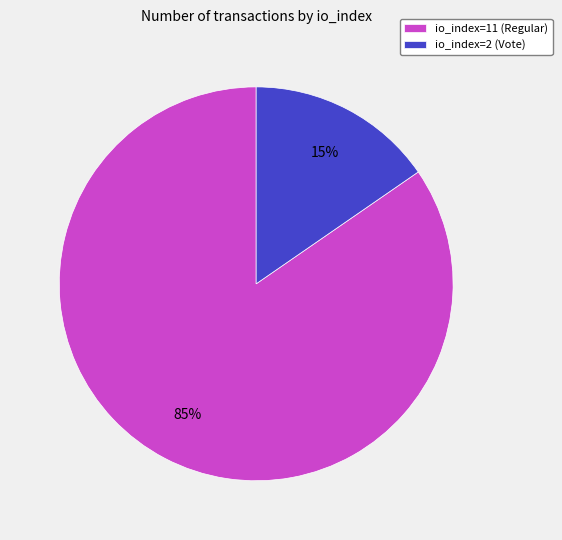

Is there a majority slice in this chart?

Yes